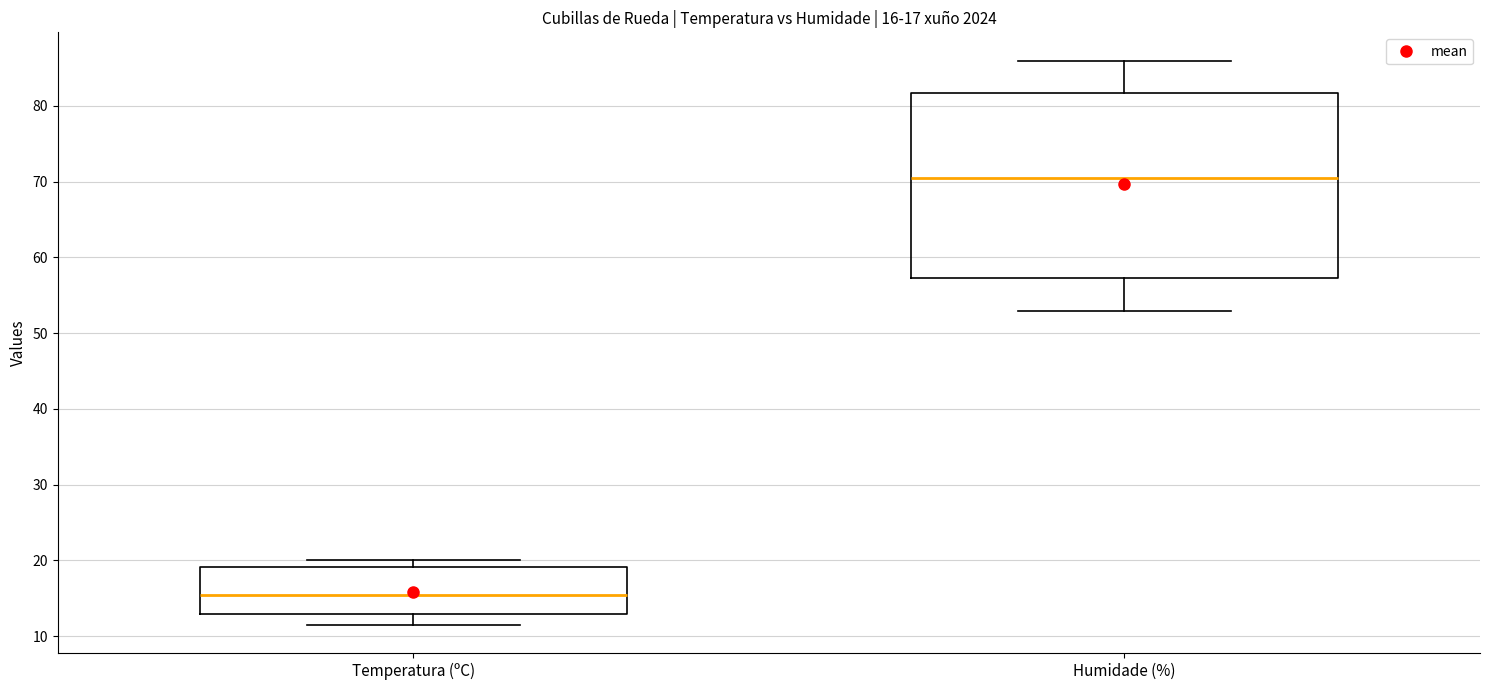

Which box has the lowest median line?

Temperatura (ºC)